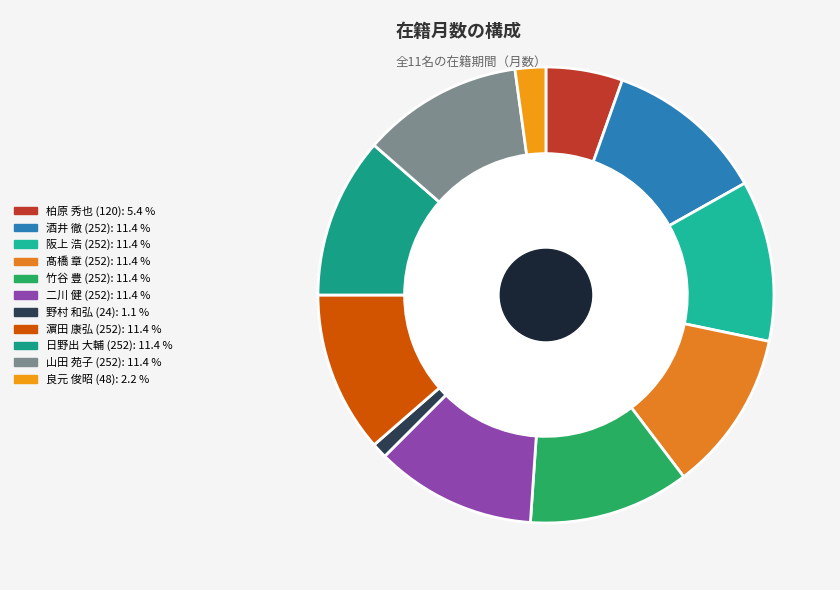

Is there a majority slice in this chart?

No